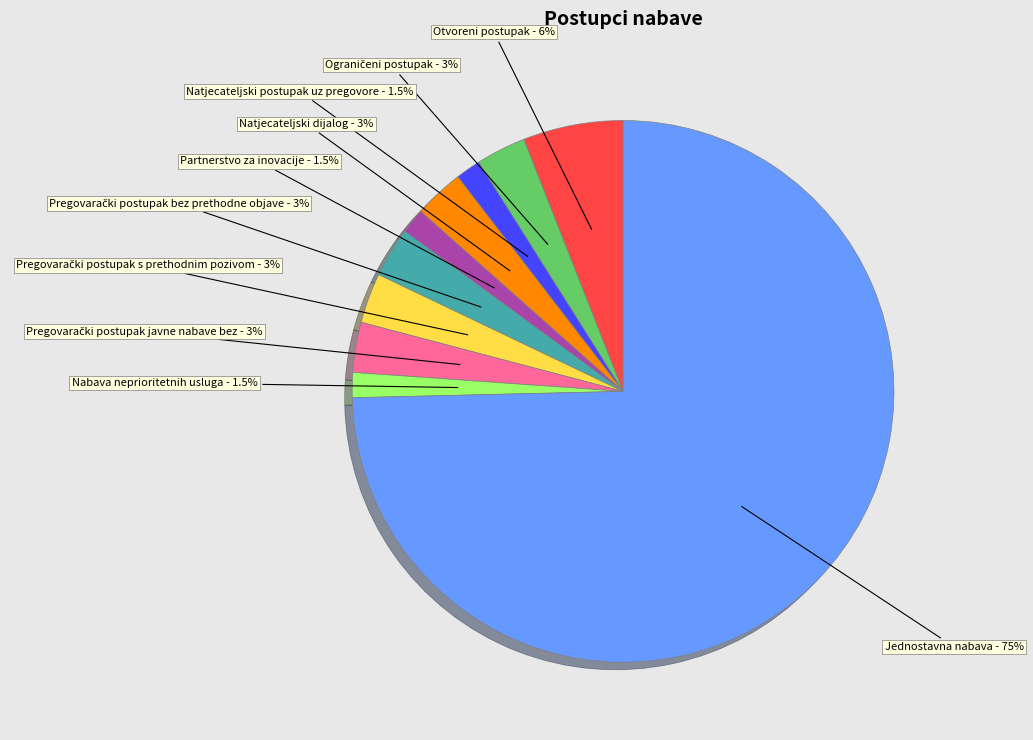

How many segments does this pie chart have?

10